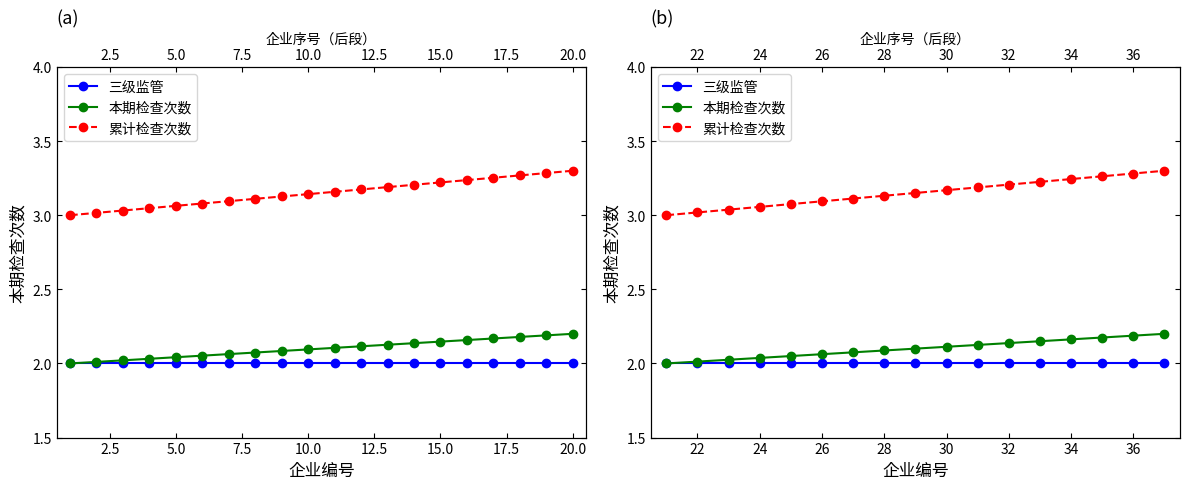

True or false: 三级监管 and 累计检查次数 cross at least once.

False